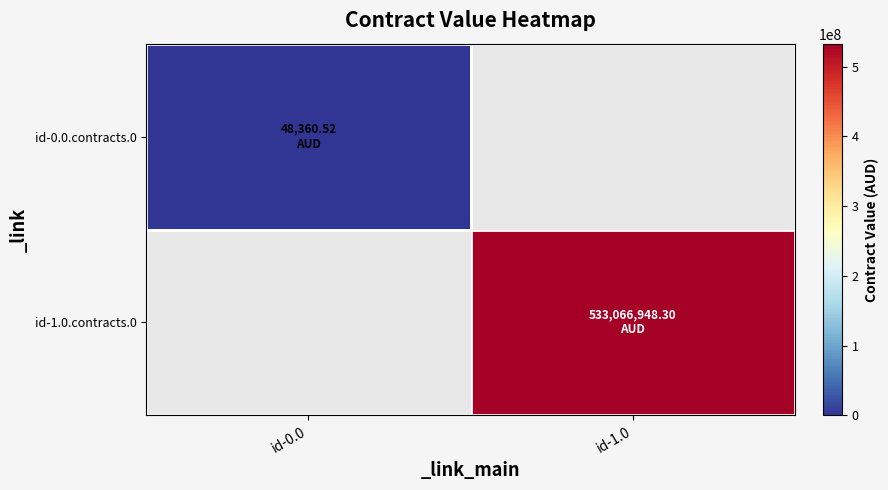

Which category has the highest value across all series?

id-1.0